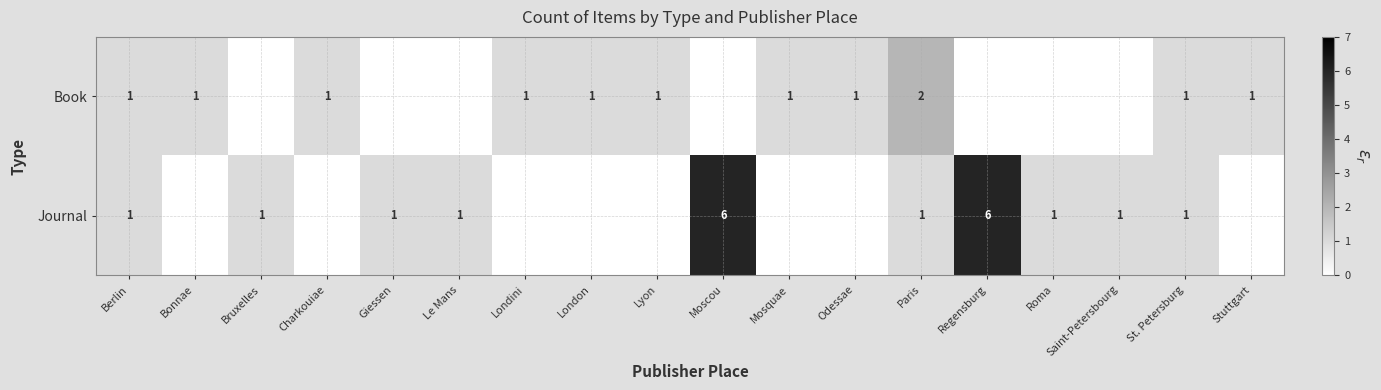

True or false: Book has a value of 0 at Lyon.

False